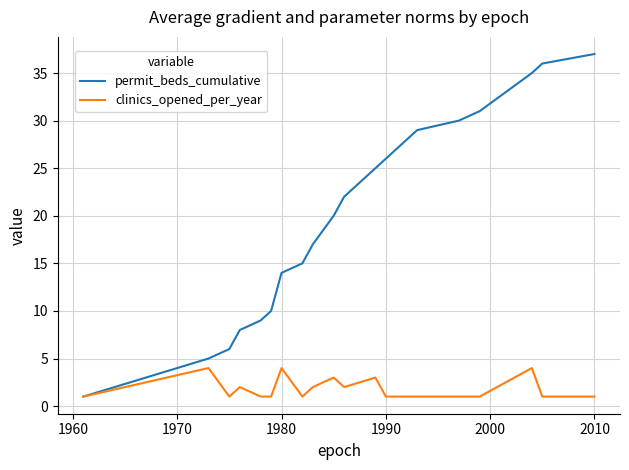

What is the sum of all clinics_opened_per_year values?

37